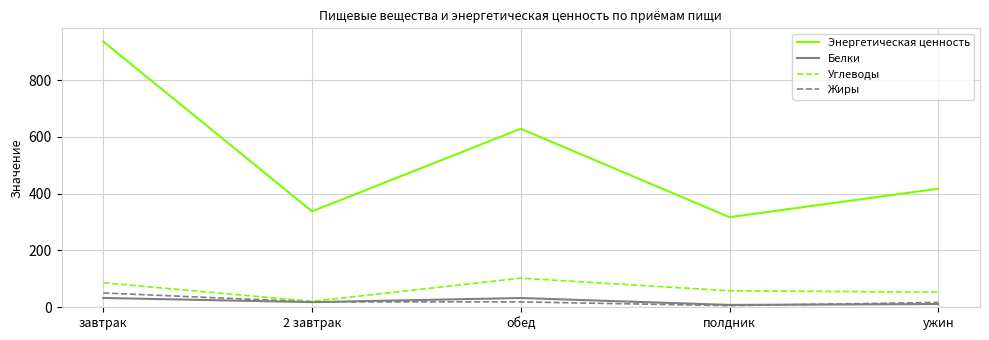

True or false: Углеводы and Энергетическая ценность cross at least once.

False